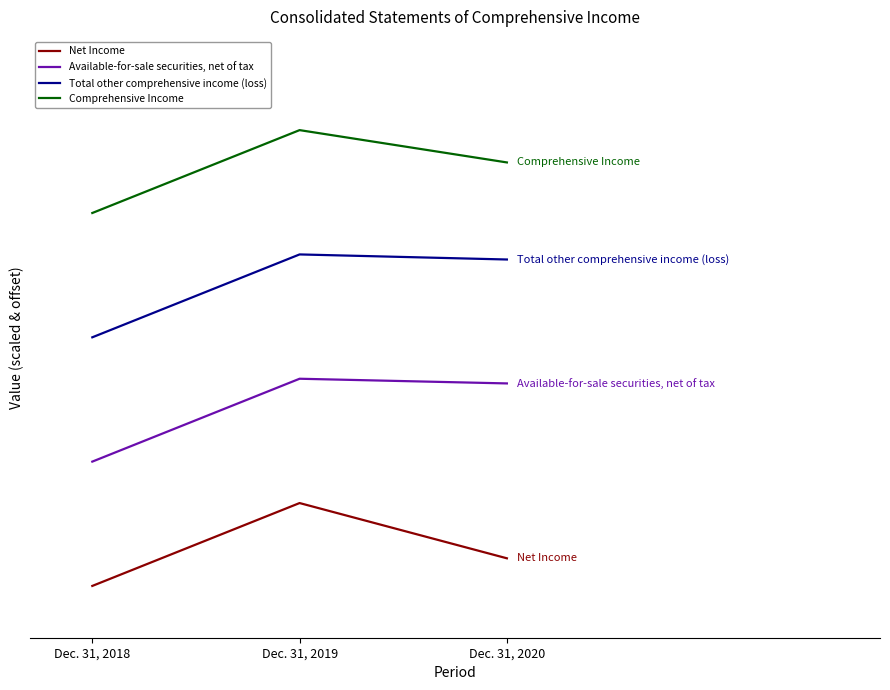

At which label does Total other comprehensive income (loss) reach its minimum?

Dec. 31, 2018